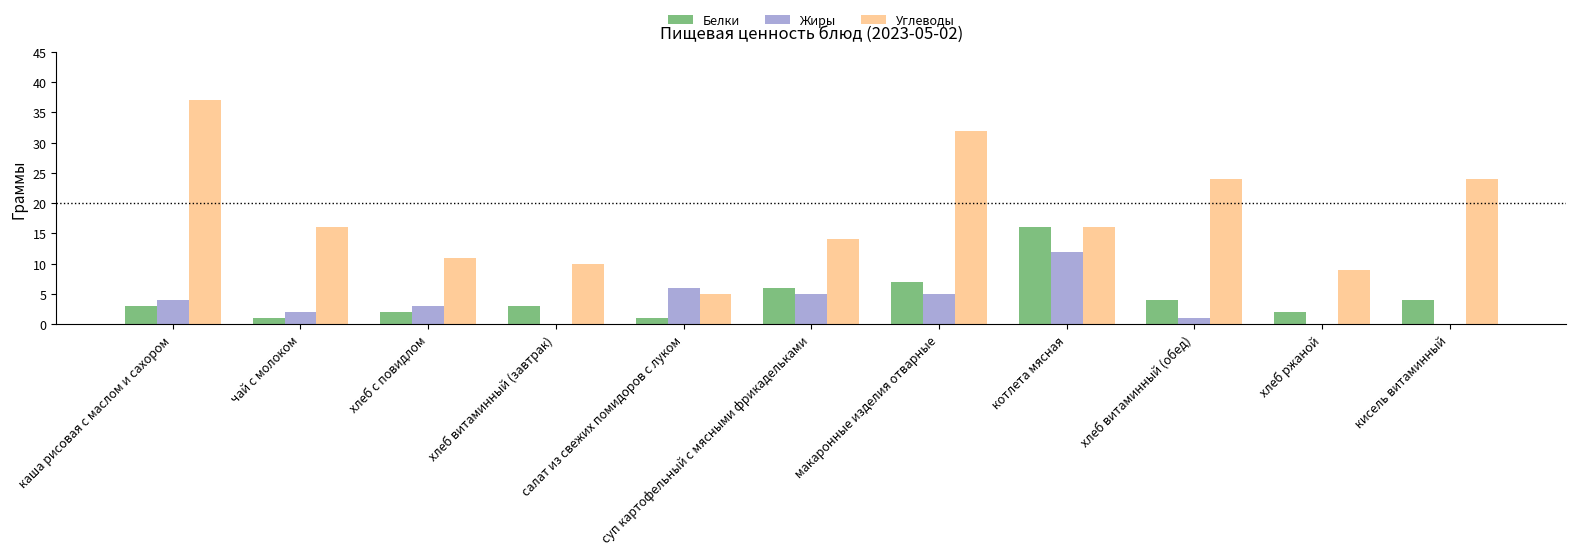

Which series changed the most between каша рисовая с маслом и сахором and хлеб ржаной?

Углеводы